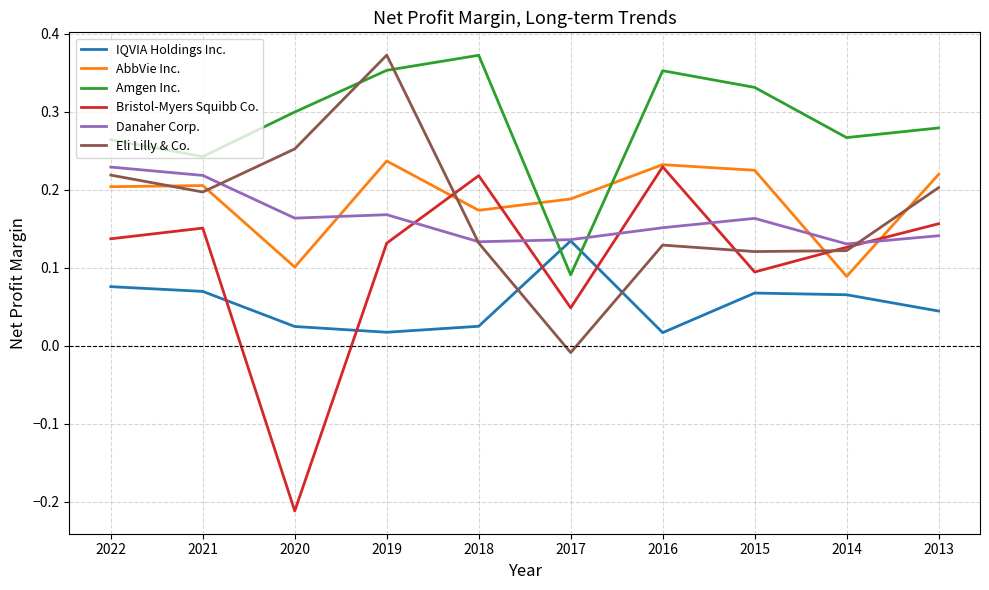

At which label does Amgen Inc. reach its minimum?

2017